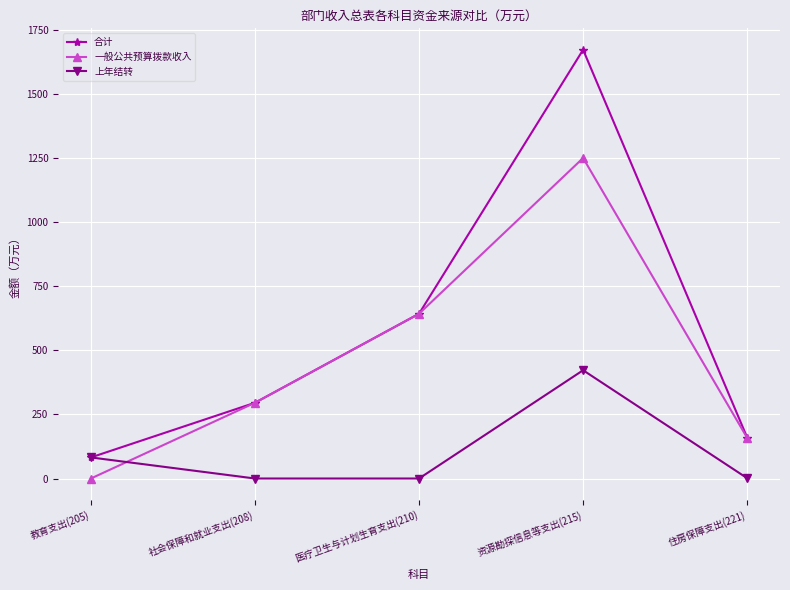

Between 医疗卫生与计划生育支出(210) and 资源勘探信息等支出(215), which series saw the biggest shift?

合计